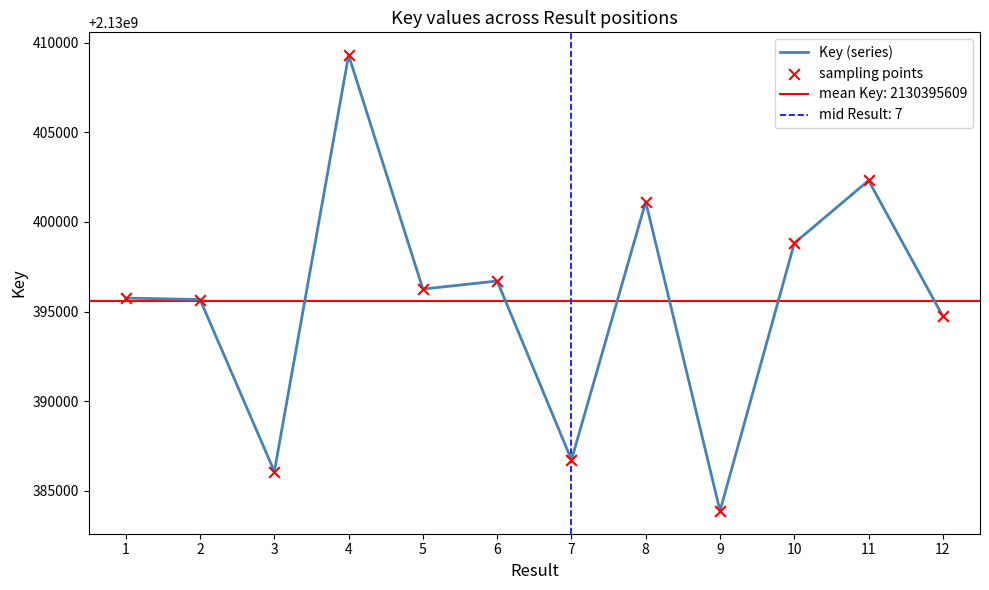

Which series has the largest total across all categories?

Key (series)